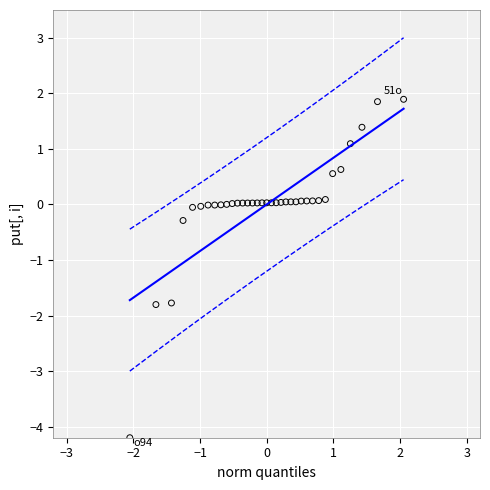

What is the range of Y values (max minus min)?

6.1